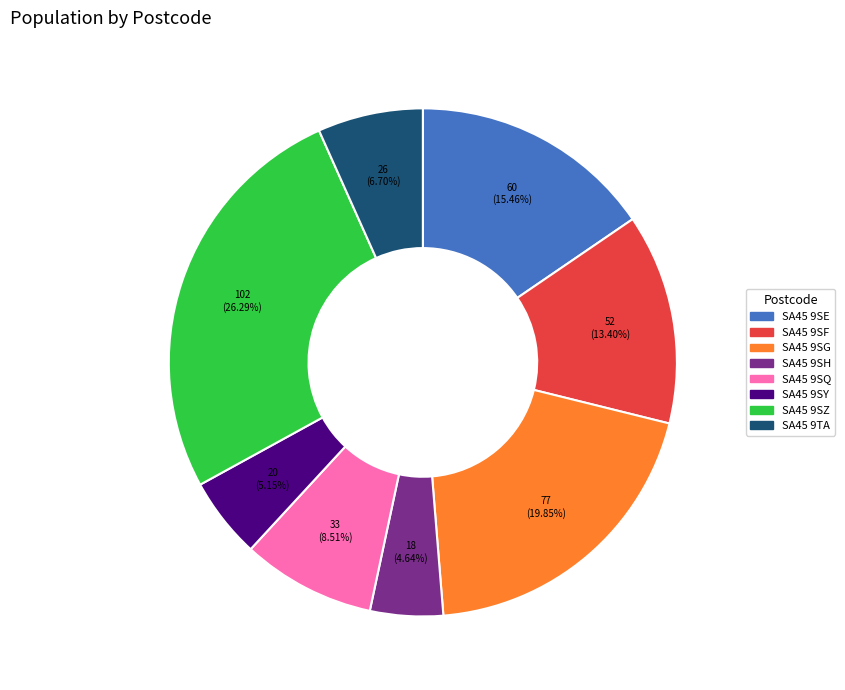

To the nearest percent, what portion does SA45 9SH represent?

5%